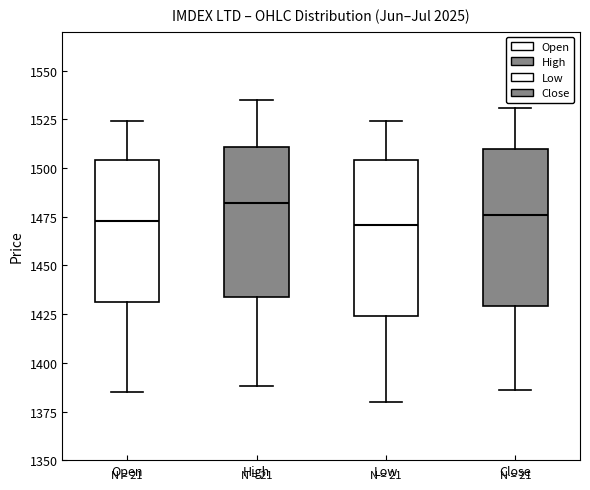

Where is the lower edge of the box for Low on the y-axis? The values are not printed on the chart, so give them approximately, as read against the axis.

1425